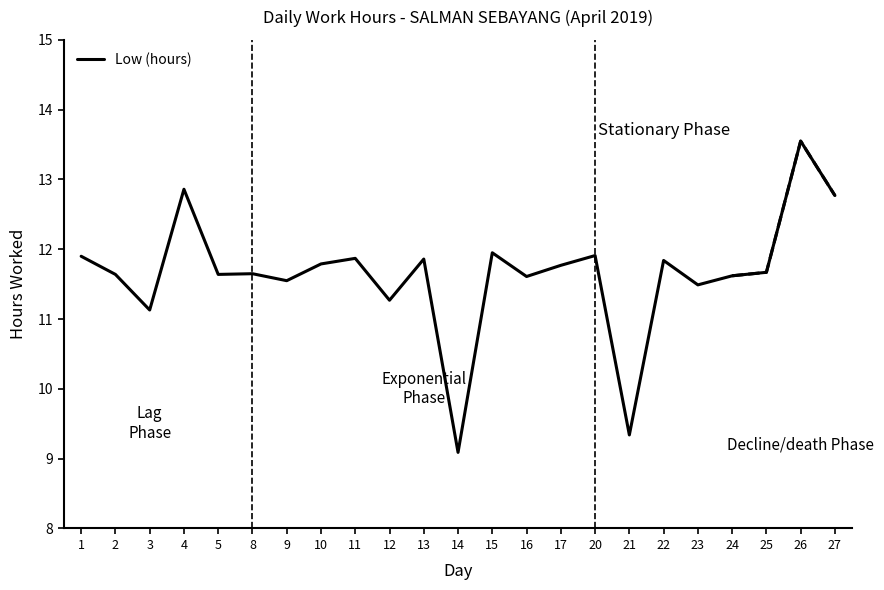

What is the ratio of the value at 16 to the value at 11?

1.0